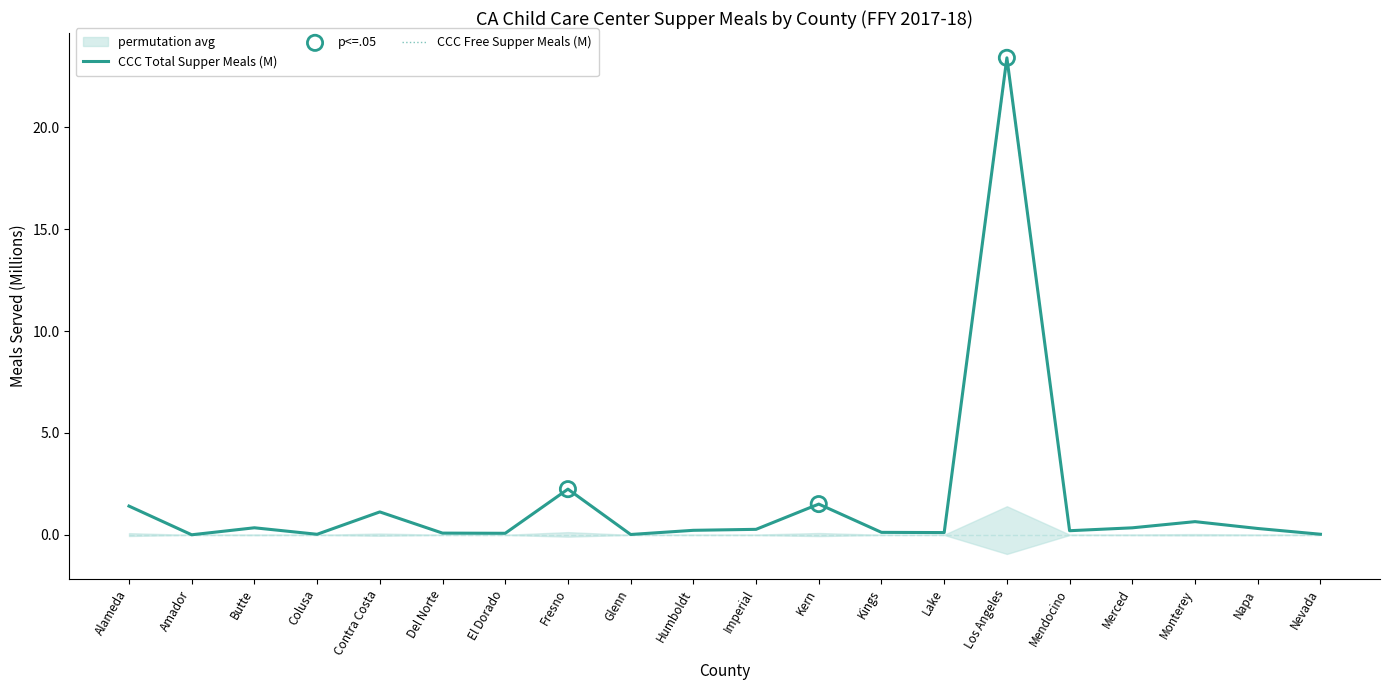

At how many categories does at least one series exceed 1?

5